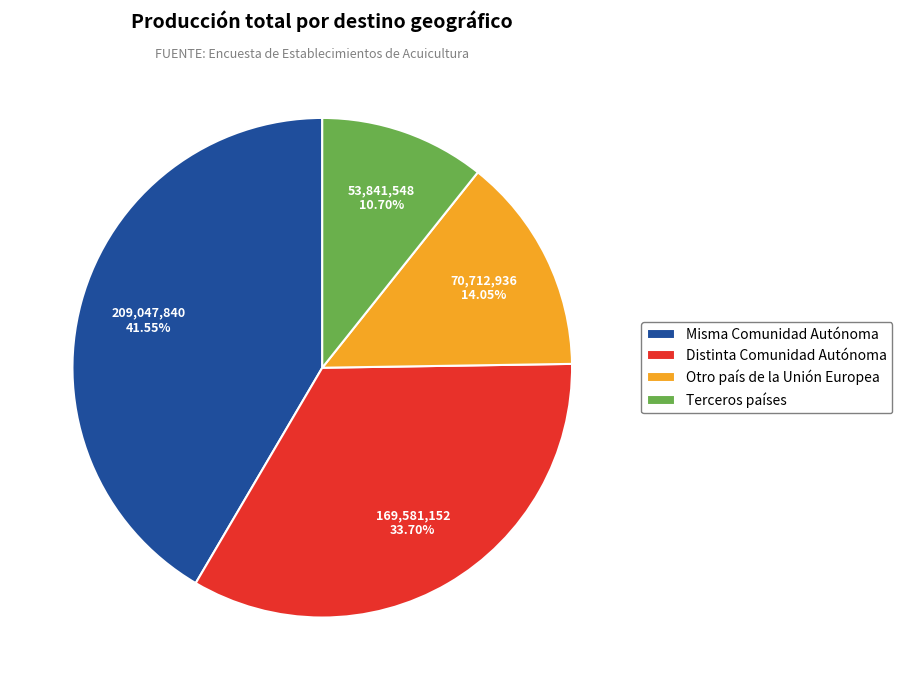

To the nearest percent, what is the difference between the Otro país de la Unión Europea and Distinta Comunidad Autónoma slice percentages?

20%